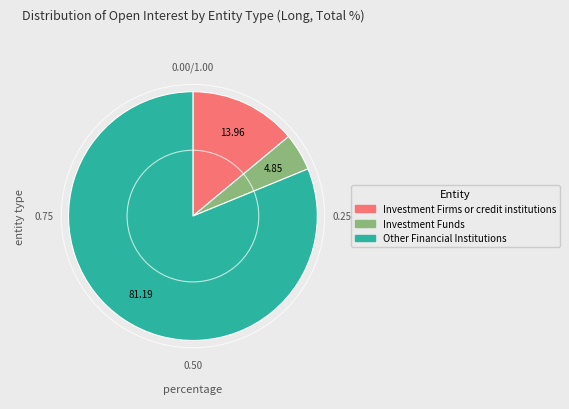

Count the number of slices in the pie.

3